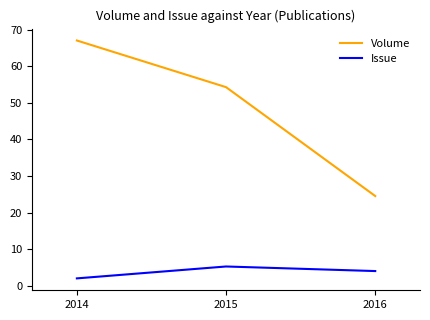

What is the difference between the highest and lowest values at 2016?

20.5